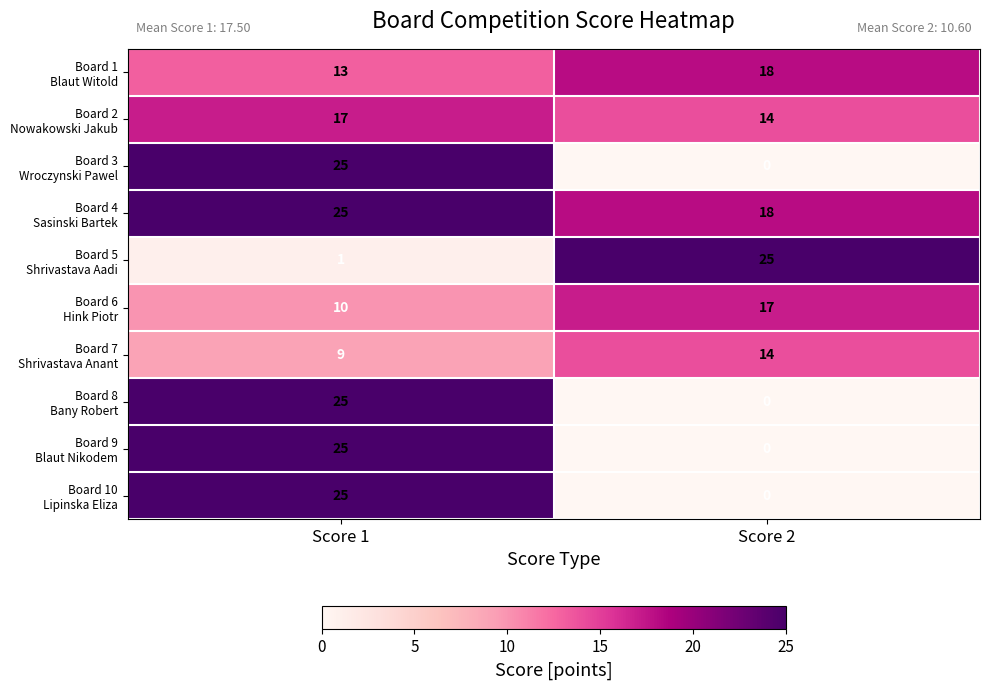

What is the spread (max minus min) of values at Score 2?

25